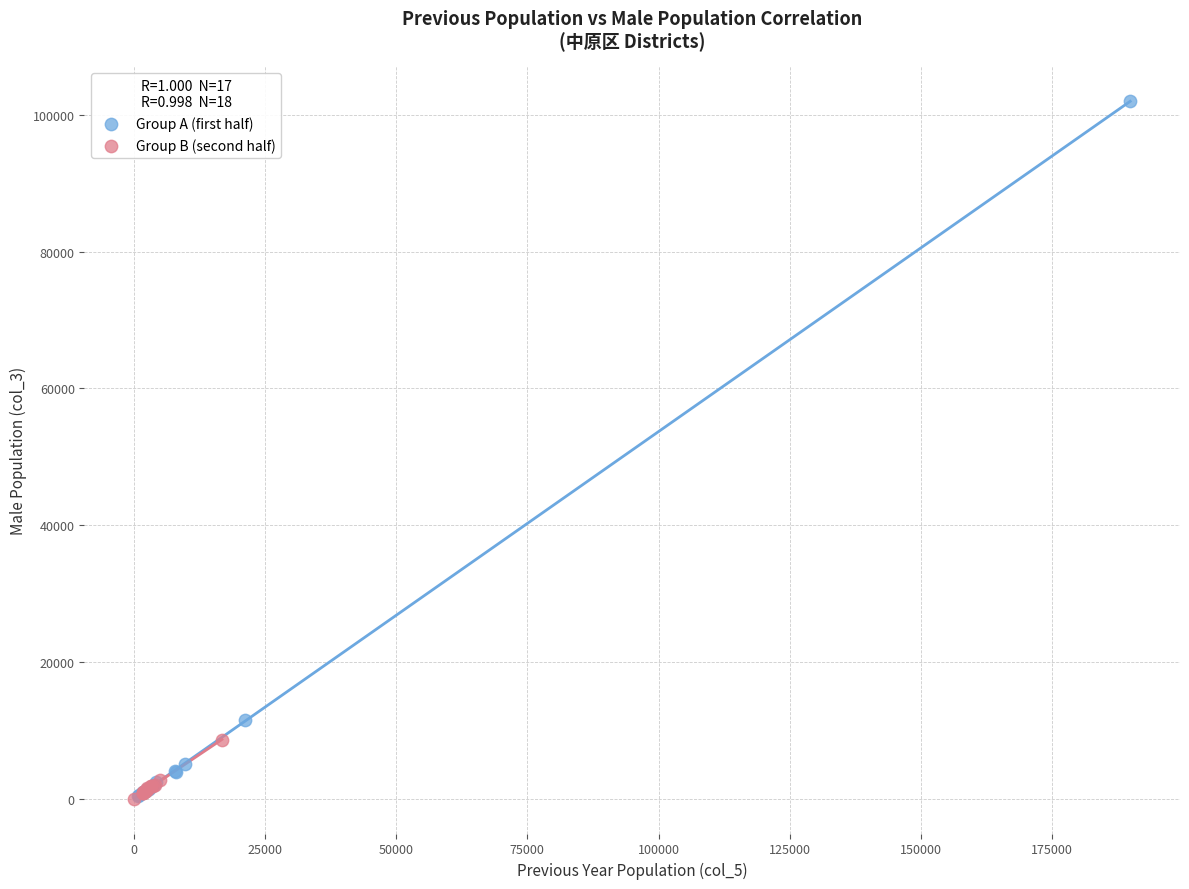

Which series reaches the maximum Y coordinate?

Group A (first half)